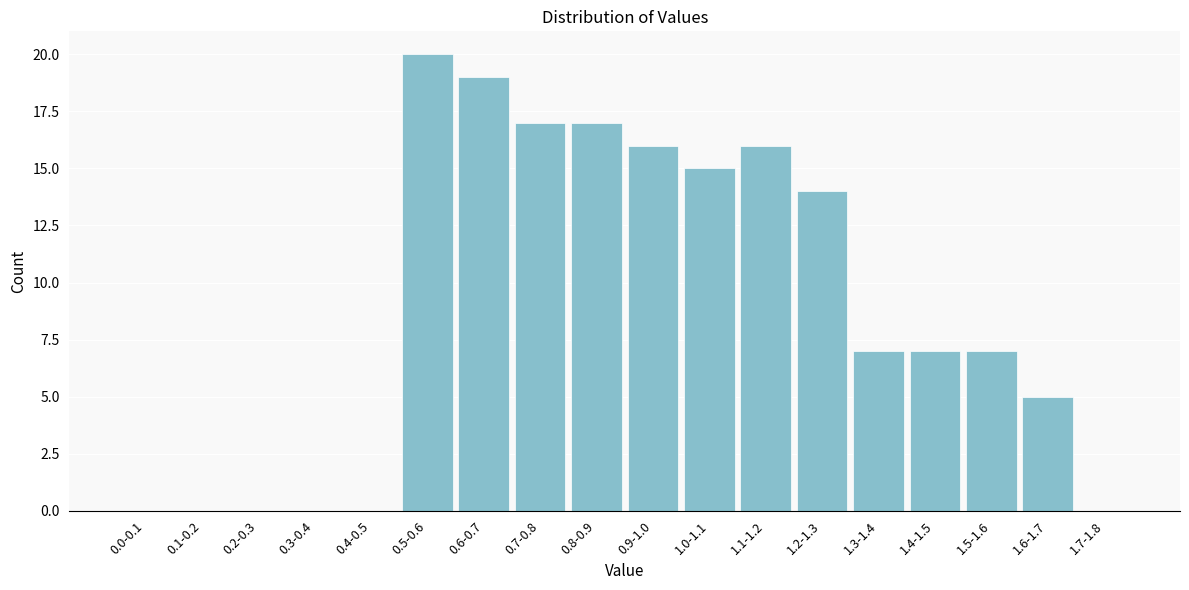

Reading left to right, list all the values displayed in this chart.

0.0-0.1=0	0.1-0.2=0	0.2-0.3=0	0.3-0.4=0	0.4-0.5=0	0.5-0.6=20	0.6-0.7=19	0.7-0.8=17	0.8-0.9=17	0.9-1.0=16	1.0-1.1=15	1.1-1.2=16	1.2-1.3=14	1.3-1.4=7	1.4-1.5=7	1.5-1.6=7	1.6-1.7=5	1.7-1.8=0